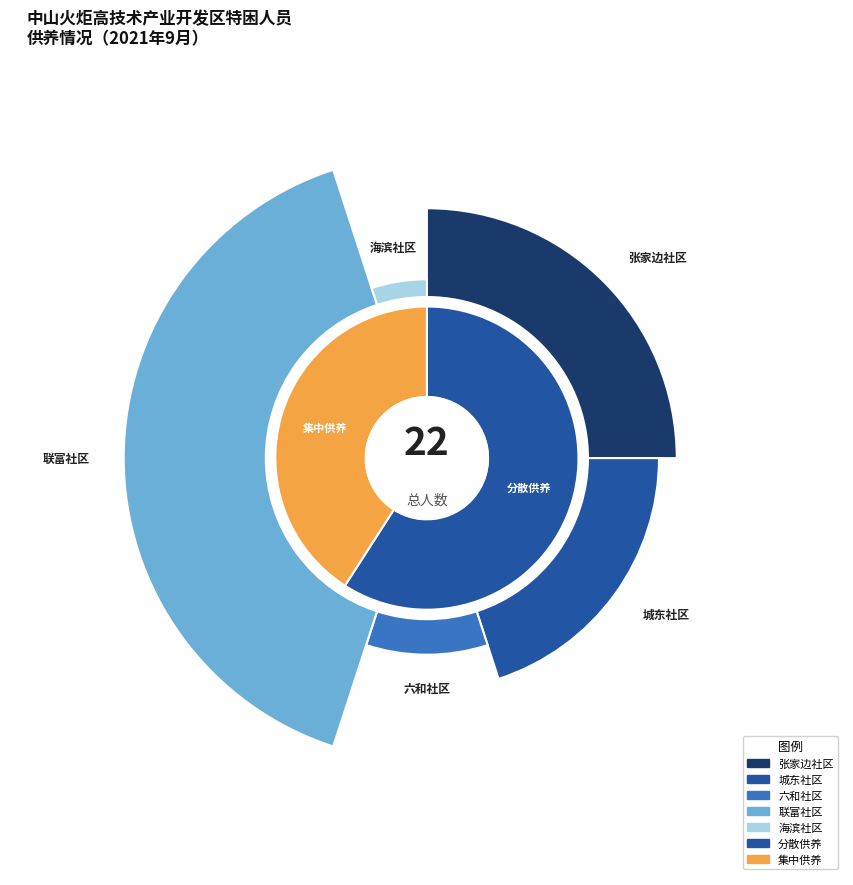

To the nearest percent, what is the difference between the largest and smallest slice percentages?

18%